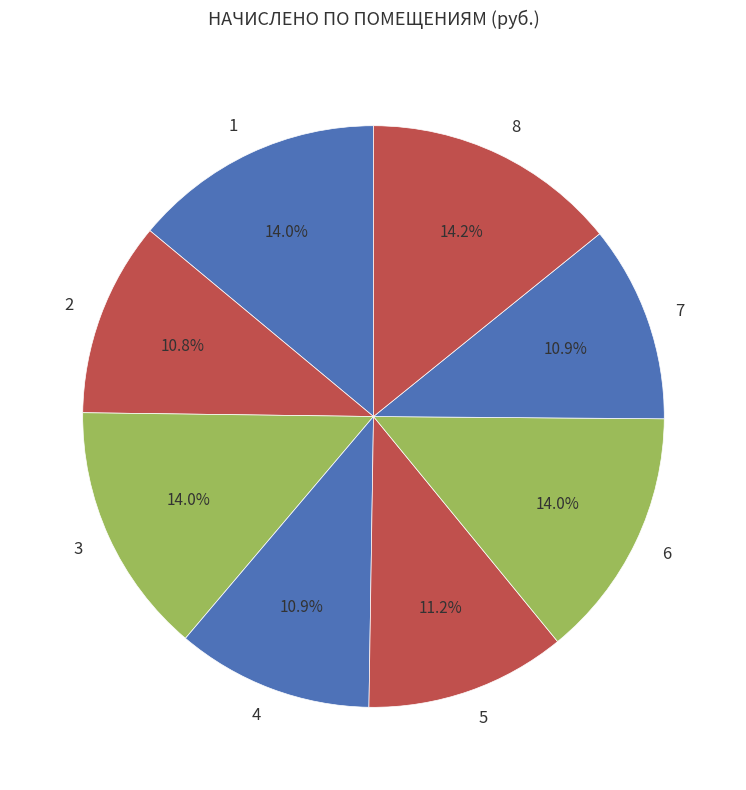

How many segments does this pie chart have?

8